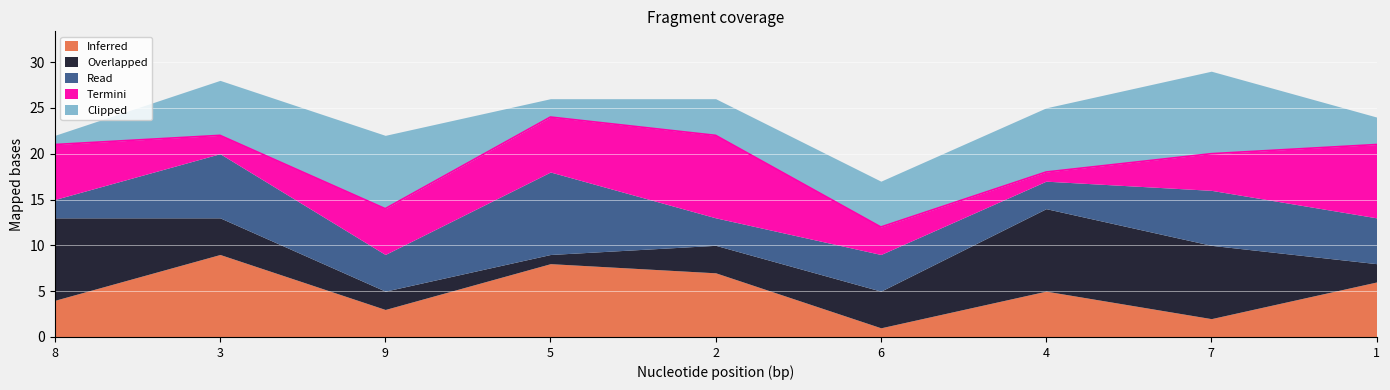

What is the difference between the maximum and minimum values in the Clipped series?

8